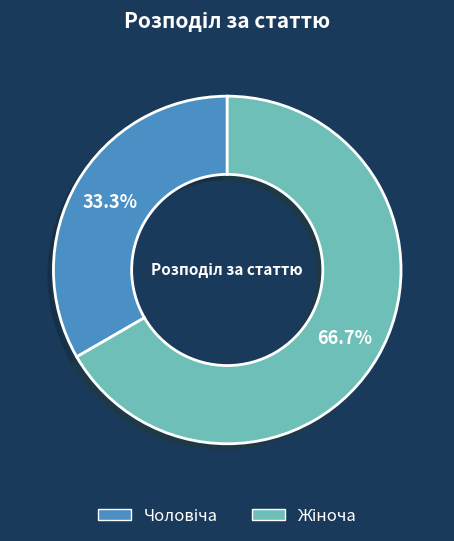

Is there a majority slice in this chart?

Yes